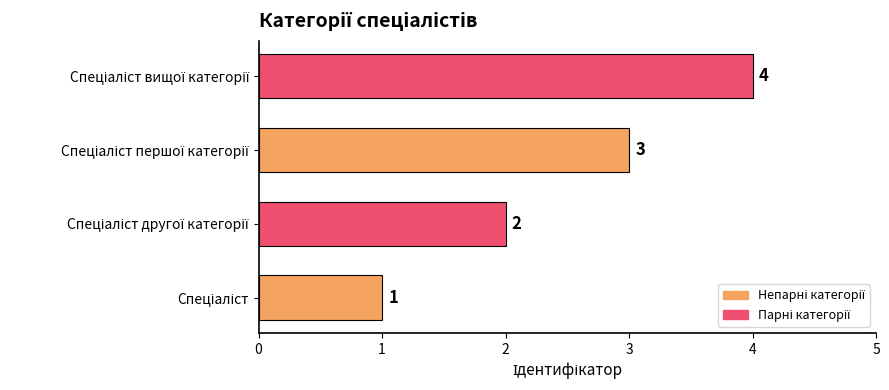

Count the values in the range 2 to 4.

3